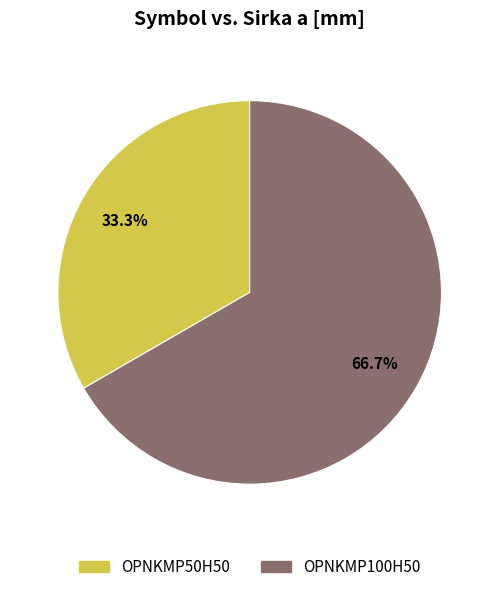

To the nearest percent, what percentage of the pie is OPNKMP100H50?

67%